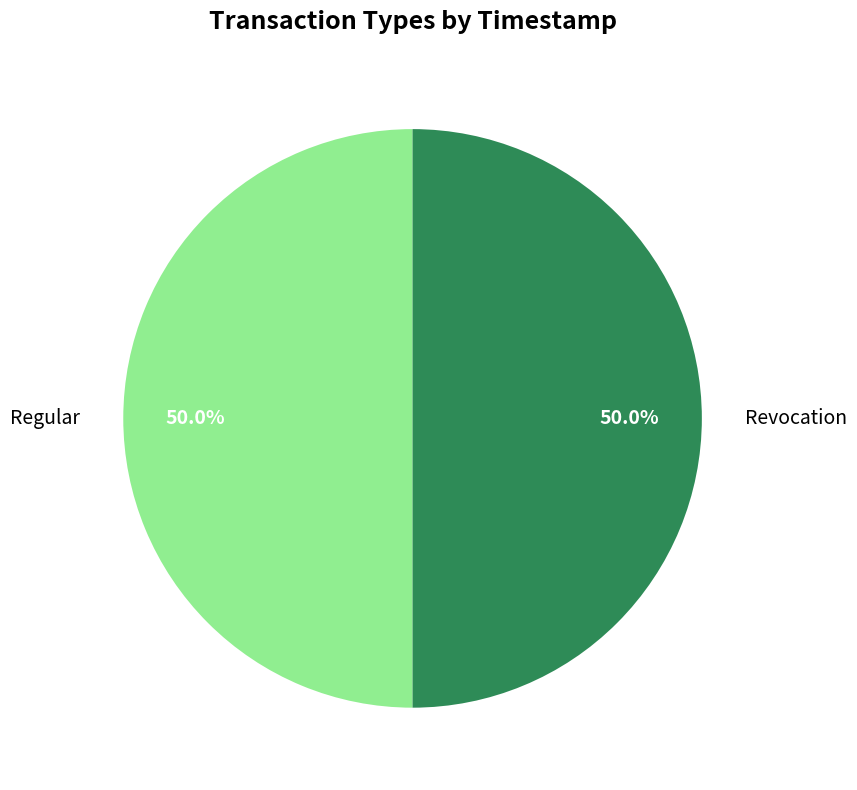

What percentage is the Regular slice, to the nearest percent?

50%